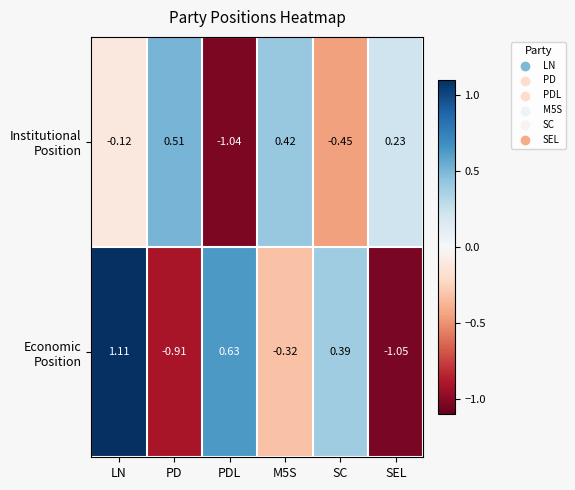

Which category has the lowest value across all series?

SEL